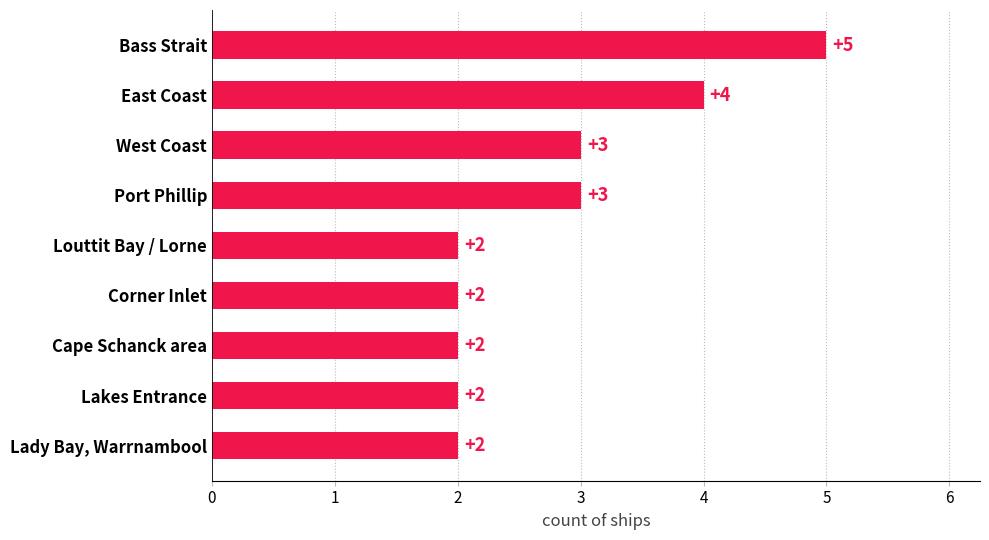

What is the approximate value at West Coast?

3